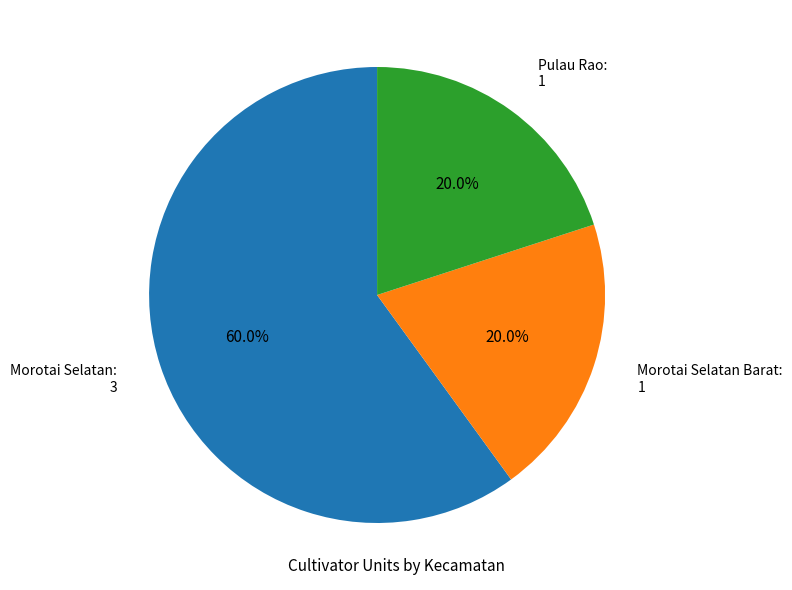

True or false: Morotai Selatan Barat accounts for 10% of the total.

False